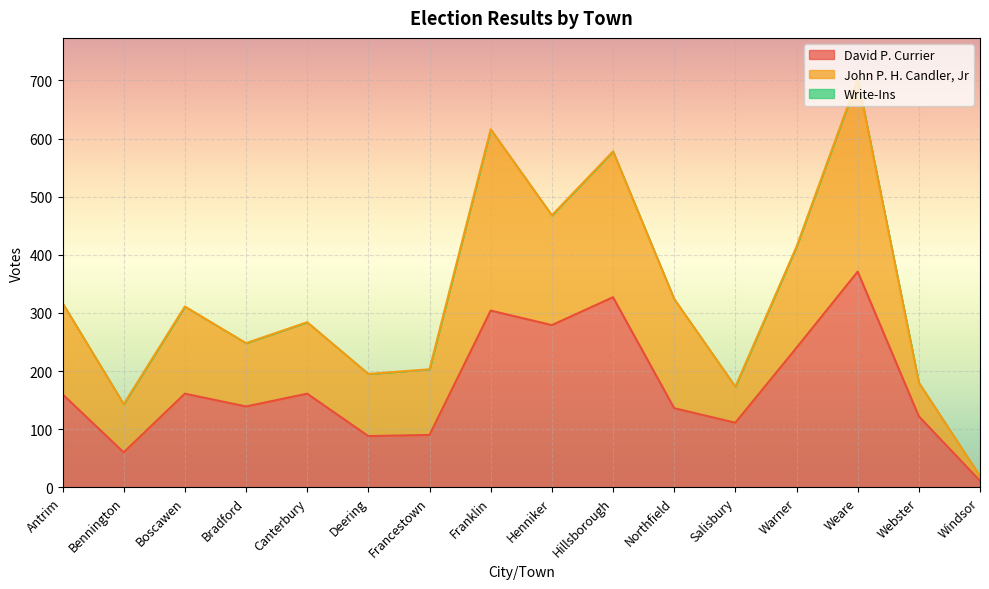

Rank the series by their maximum value, from highest to lowest.

David P. Currier, John P. H. Candler, Jr, Write-Ins